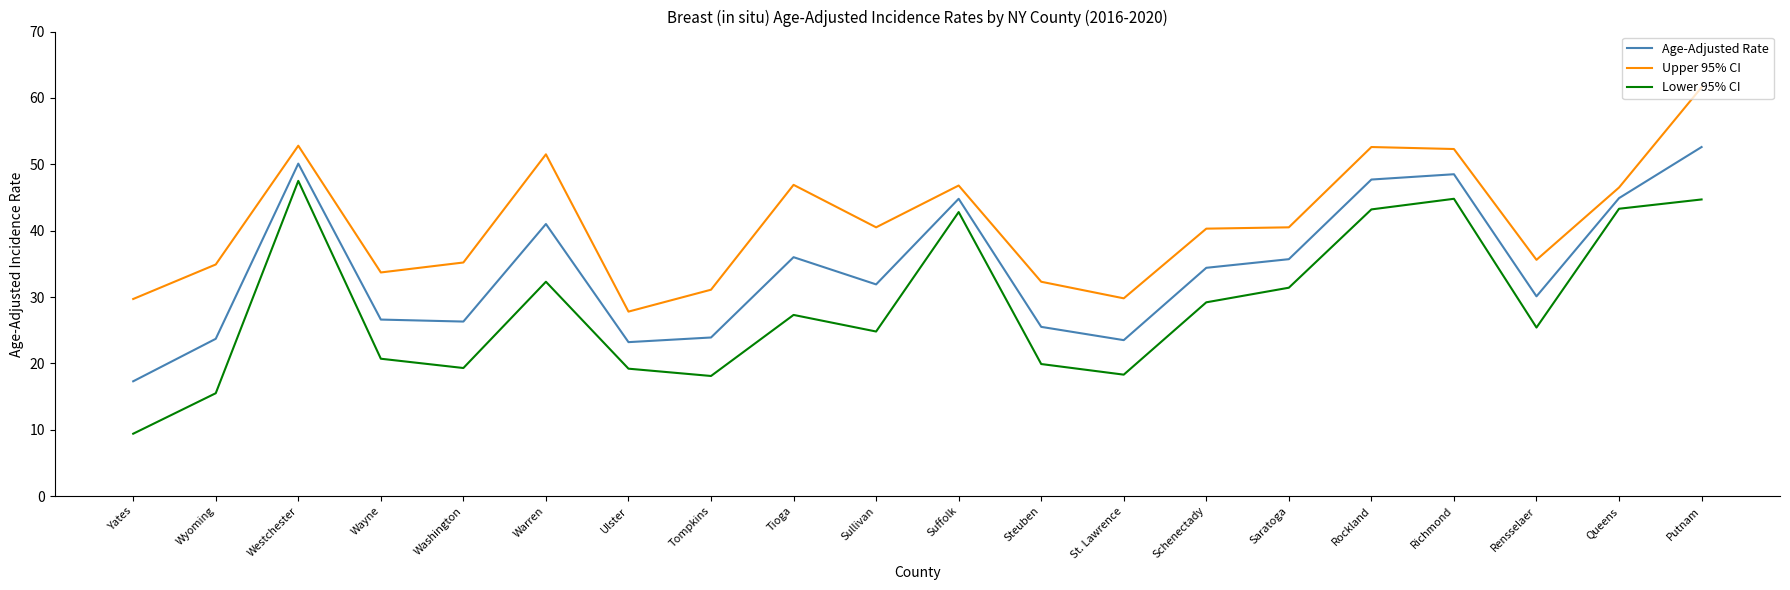

Rank the series by their maximum value, from lowest to highest.

Lower 95% CI, Age-Adjusted Rate, Upper 95% CI